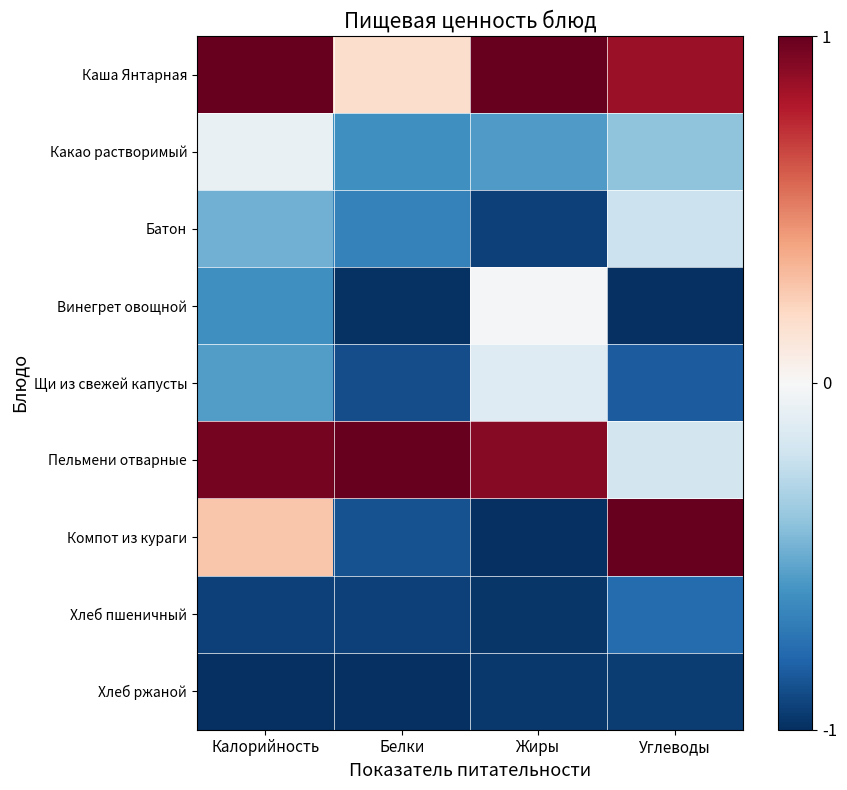

What is the total value across all series at Жиры?

-2.7